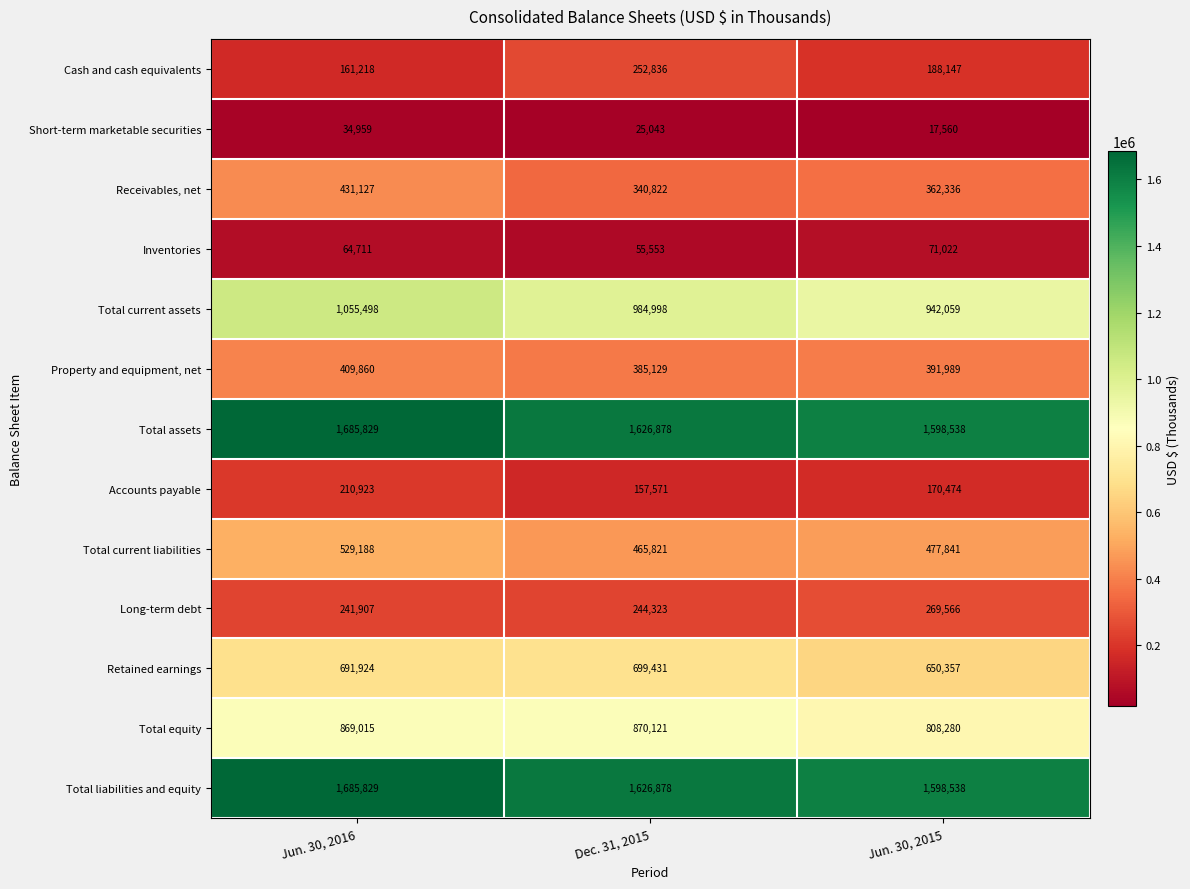

What is the sum of all Receivables, net values?

1134285